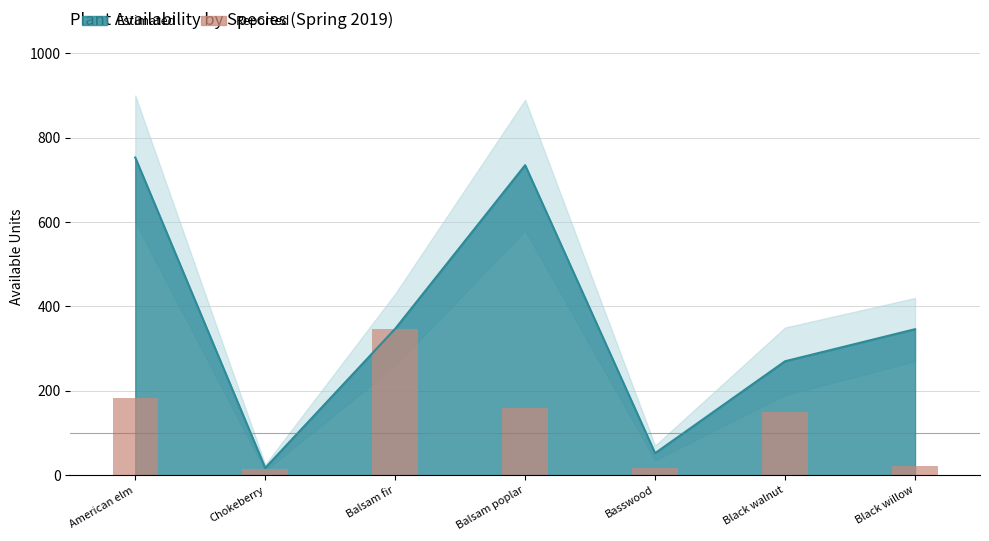

The value at Black willow is 21. True or false?

True